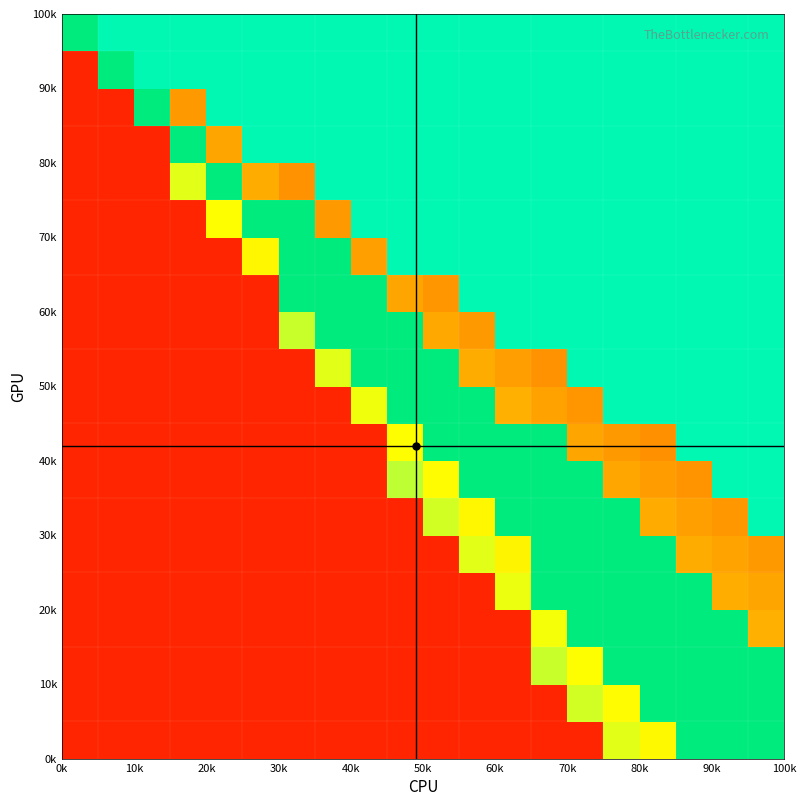

What is the greatest value displayed?

0.9